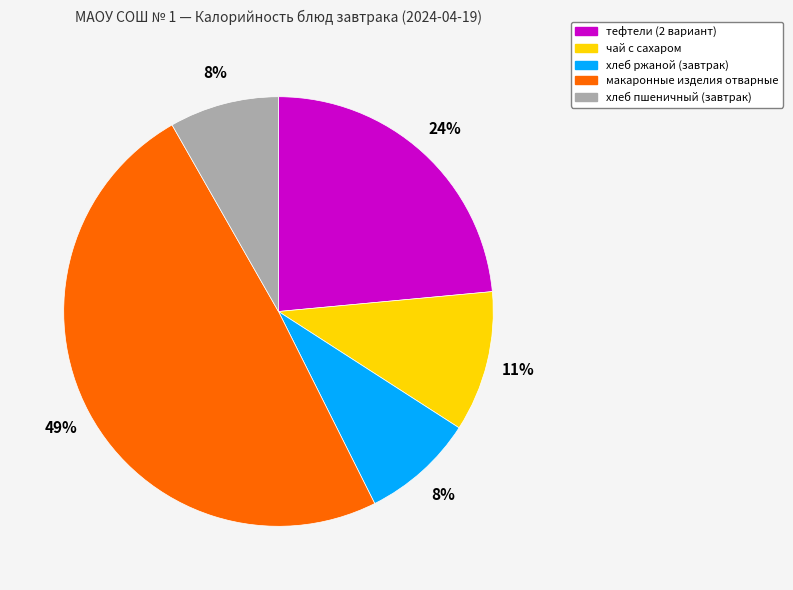

Count the number of slices in the pie.

5